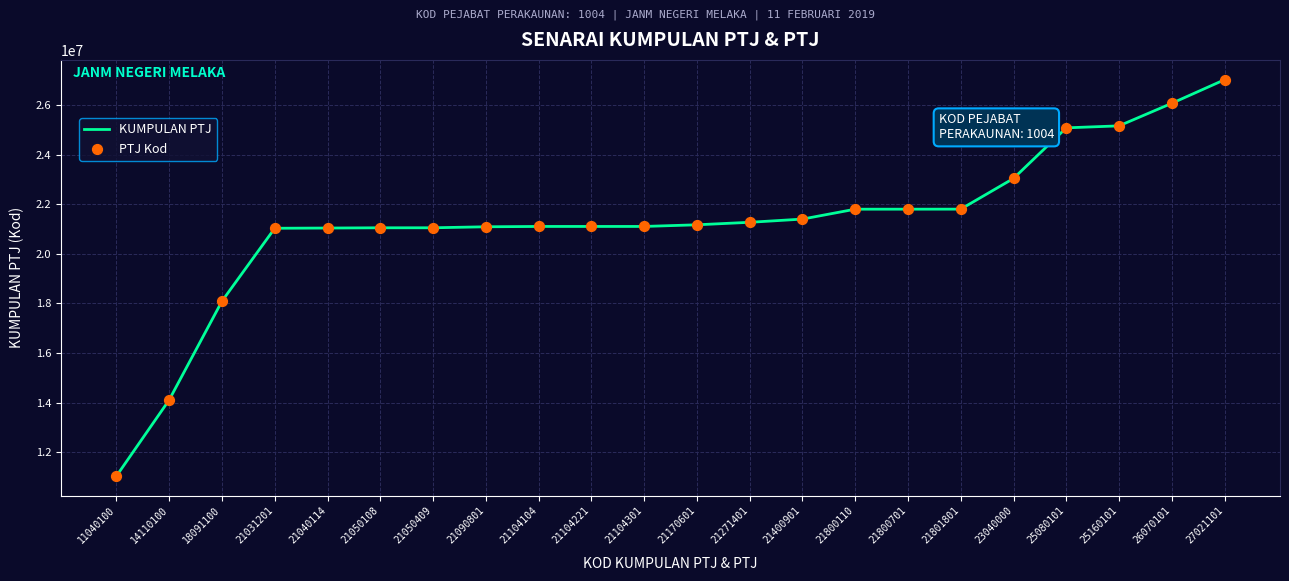

What is the difference between the maximum and minimum values?

15981000